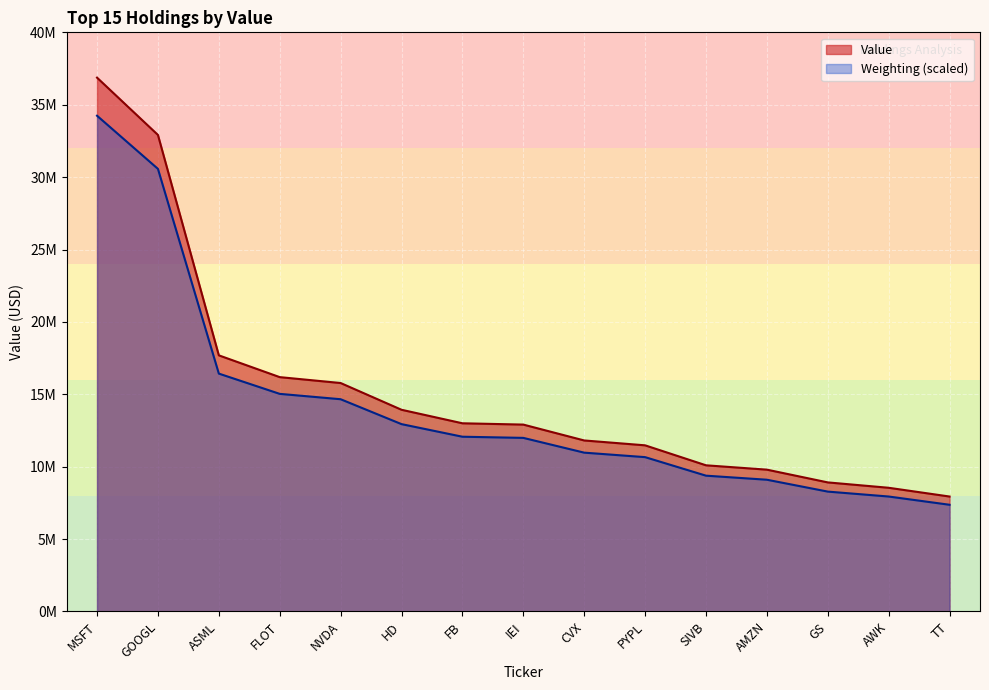

What is the label of the 13th point from the right?

ASML